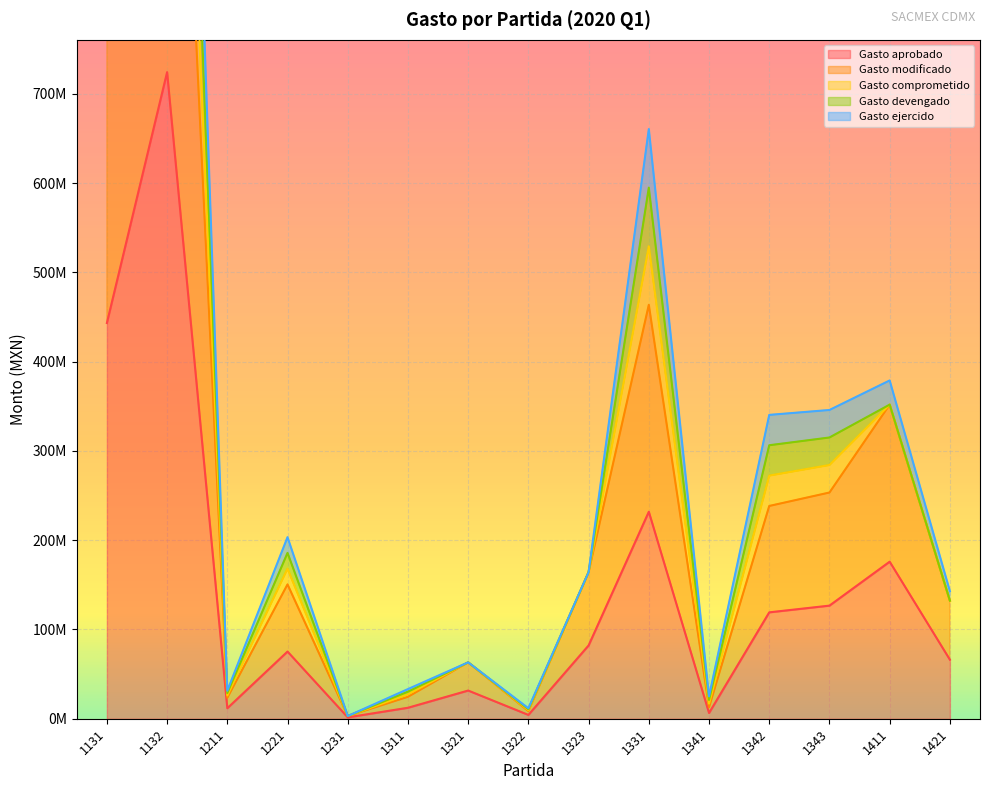

At which category does Gasto aprobado reach its first local valley?

1211